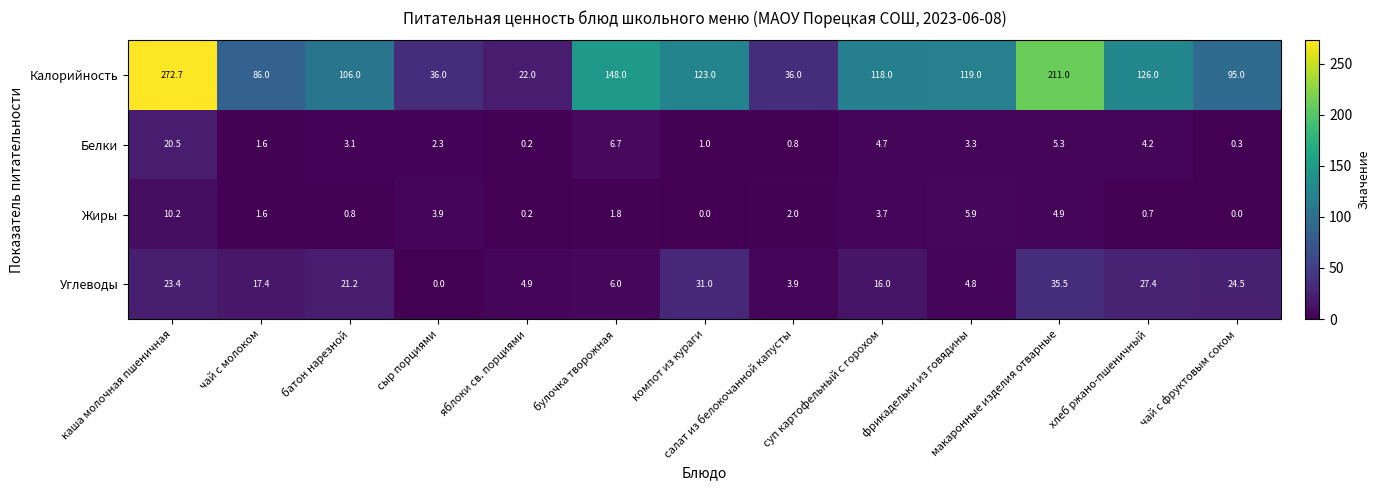

True or false: Белки has a value of 5.8 at хлеб ржано-пшеничный.

False